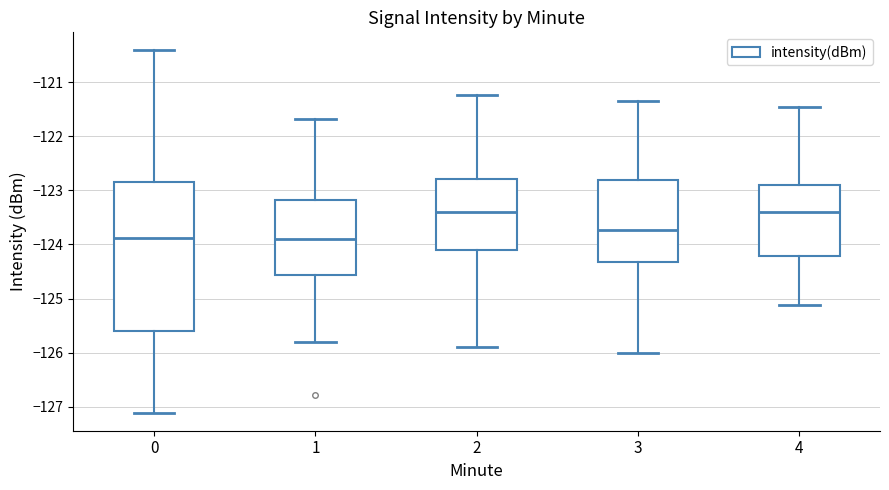

Comparing the boxes themselves (not the whiskers), which one is the tallest?

0